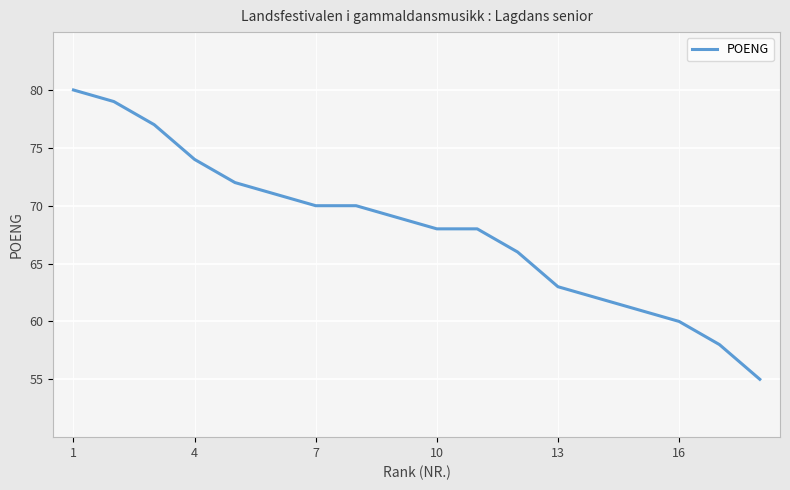

What is the difference between the maximum and minimum values?

25